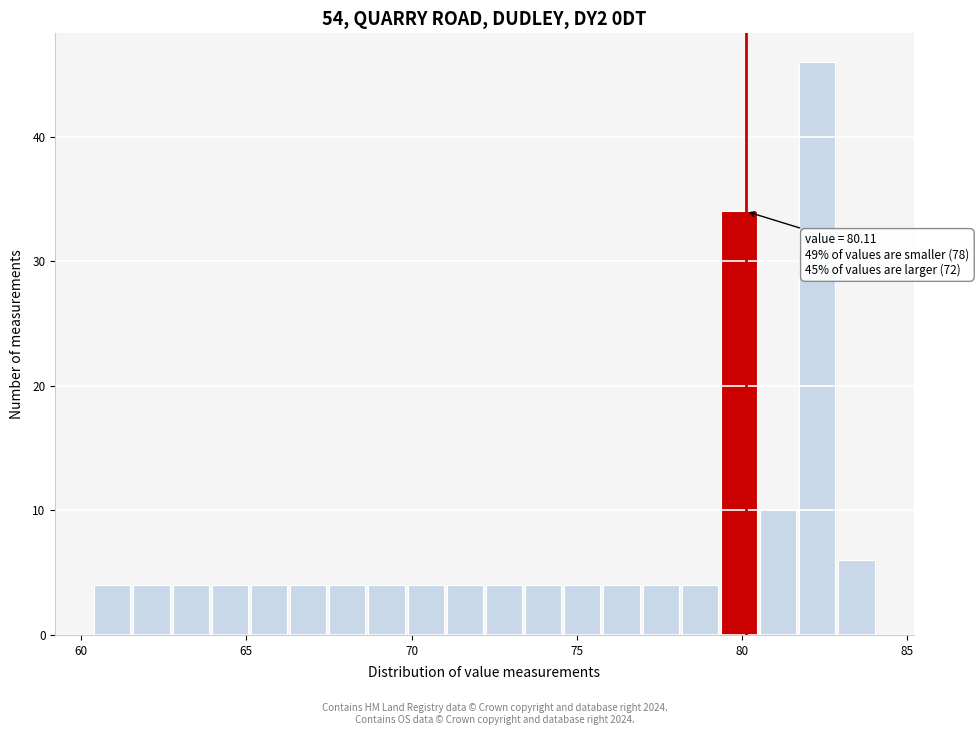

Read against the x-axis, roughly where is the centre of the tallest bar?

82.5